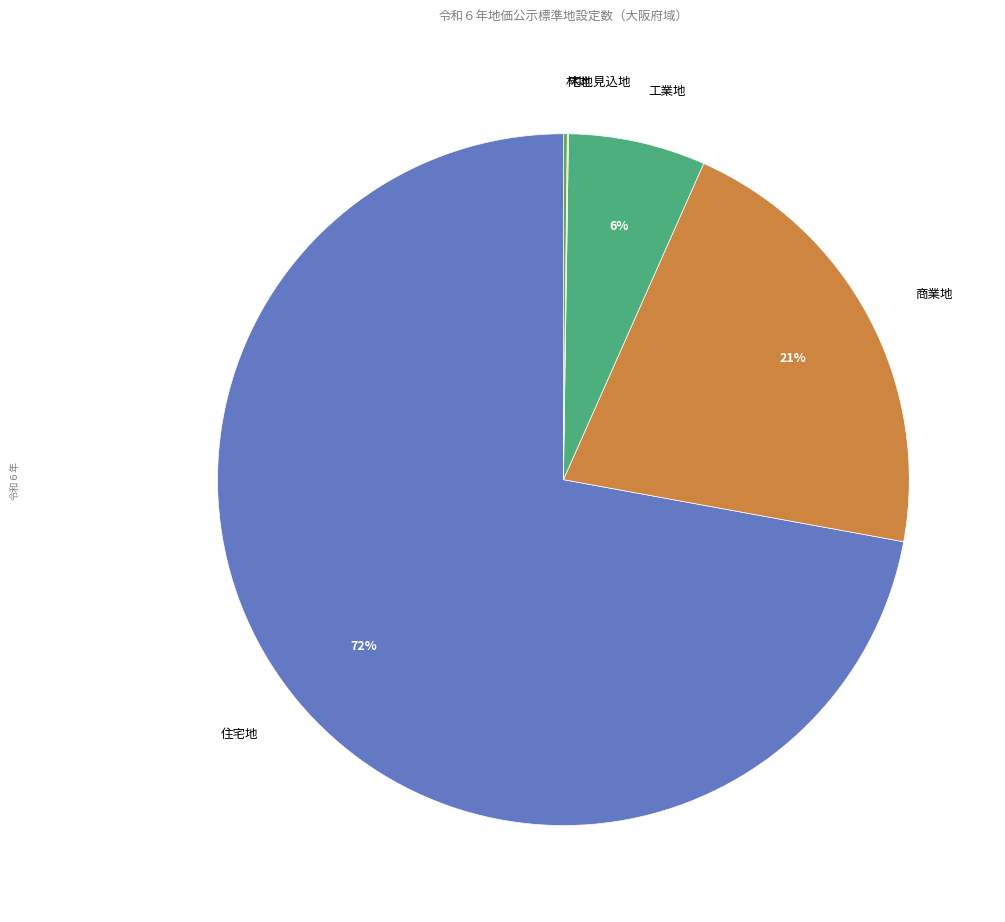

Between 工業地 and 住宅地, which is larger?

住宅地